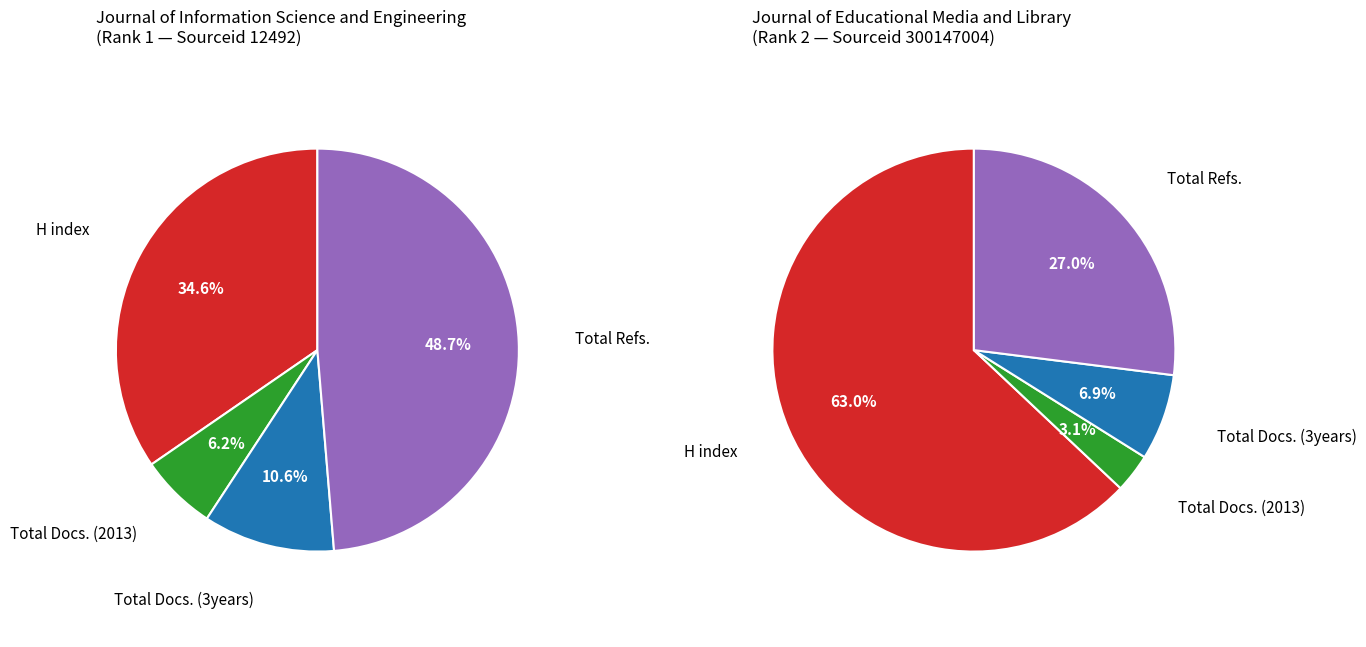

What is the largest slice in the pie chart?

Journal of Educational Media and Library